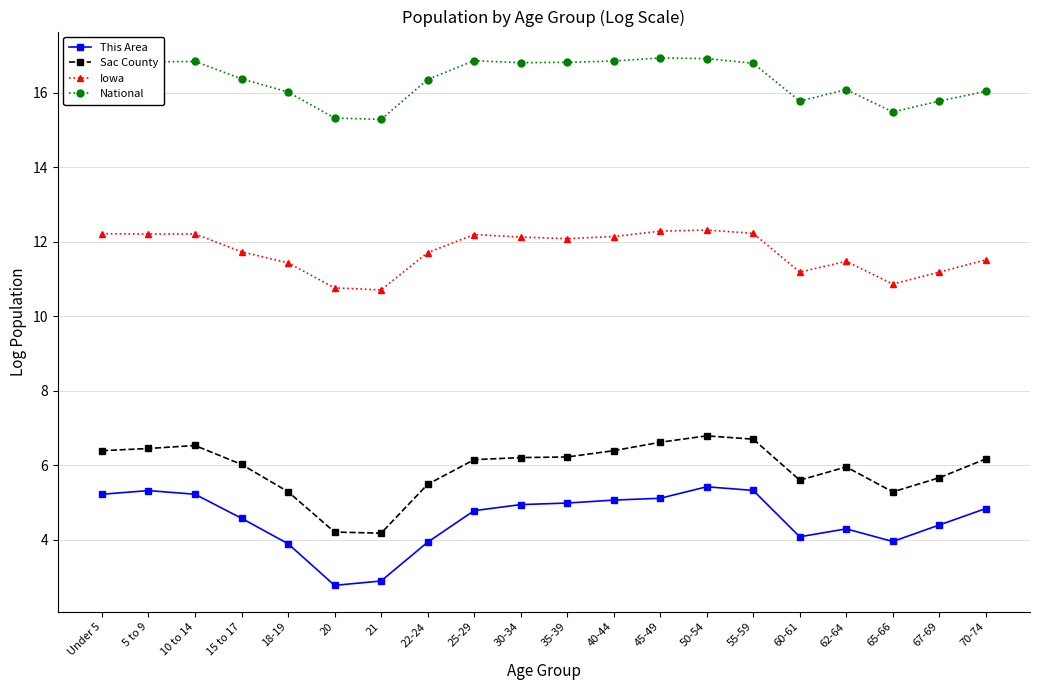

Rank the series at 20 from highest to lowest value.

National, Iowa, Sac County, This Area